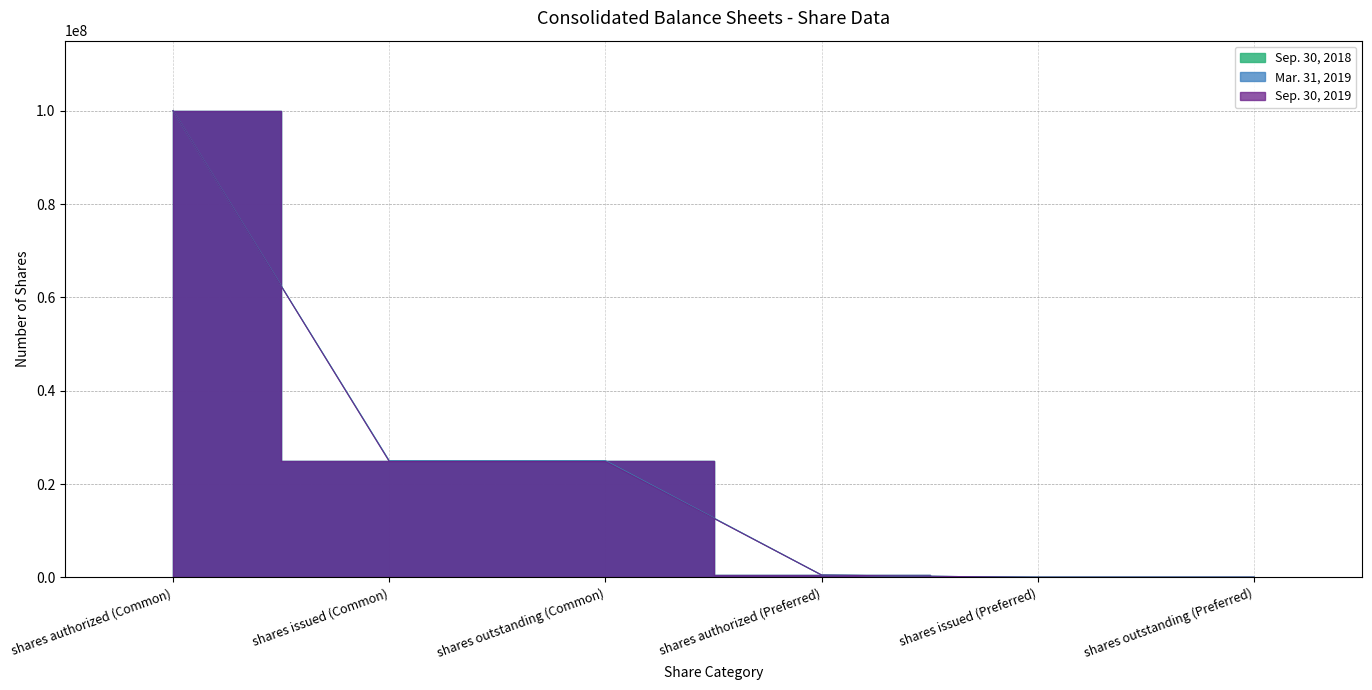

How many data points in Sep. 30, 2018 are above 24968799?

1